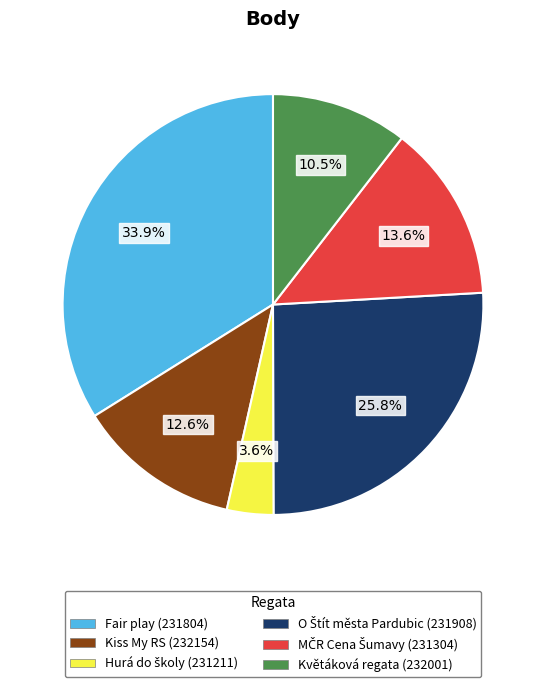

Which slice is the largest?

Fair play (231804)